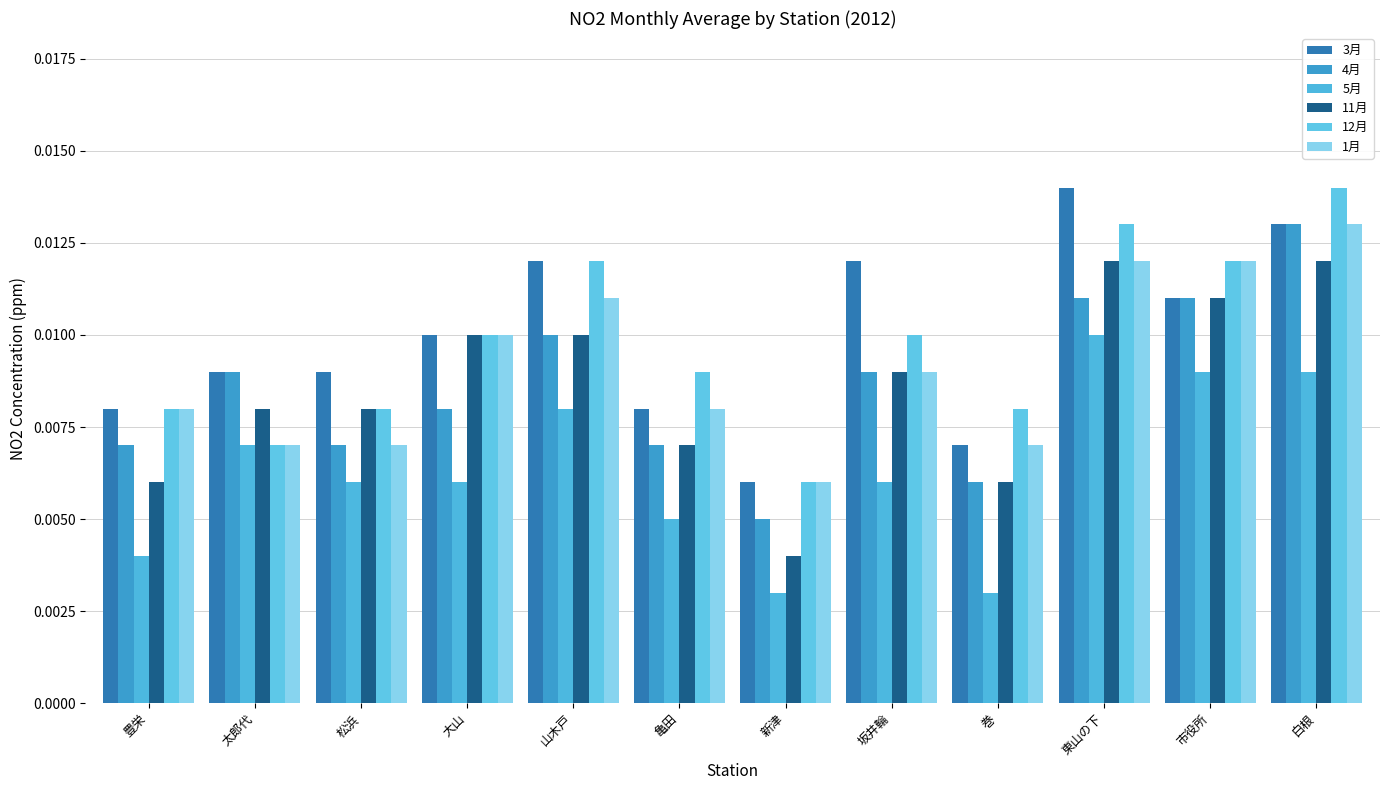

Reading left to right, what are all the values shown in this chart?

3月: 豊栄=0.0	太郎代=0.0	松浜=0.0	大山=0.0	山木戸=0.0	亀田=0.0	新津=0.0	坂井輪=0.0	巻=0.0	東山の下=0.0	市役所=0.0	白根=0.0
4月: 豊栄=0.0	太郎代=0.0	松浜=0.0	大山=0.0	山木戸=0.0	亀田=0.0	新津=0.0	坂井輪=0.0	巻=0.0	東山の下=0.0	市役所=0.0	白根=0.0
5月: 豊栄=0.0	太郎代=0.0	松浜=0.0	大山=0.0	山木戸=0.0	亀田=0.0	新津=0.0	坂井輪=0.0	巻=0.0	東山の下=0.0	市役所=0.0	白根=0.0
11月: 豊栄=0.0	太郎代=0.0	松浜=0.0	大山=0.0	山木戸=0.0	亀田=0.0	新津=0.0	坂井輪=0.0	巻=0.0	東山の下=0.0	市役所=0.0	白根=0.0
12月: 豊栄=0.0	太郎代=0.0	松浜=0.0	大山=0.0	山木戸=0.0	亀田=0.0	新津=0.0	坂井輪=0.0	巻=0.0	東山の下=0.0	市役所=0.0	白根=0.0
1月: 豊栄=0.0	太郎代=0.0	松浜=0.0	大山=0.0	山木戸=0.0	亀田=0.0	新津=0.0	坂井輪=0.0	巻=0.0	東山の下=0.0	市役所=0.0	白根=0.0